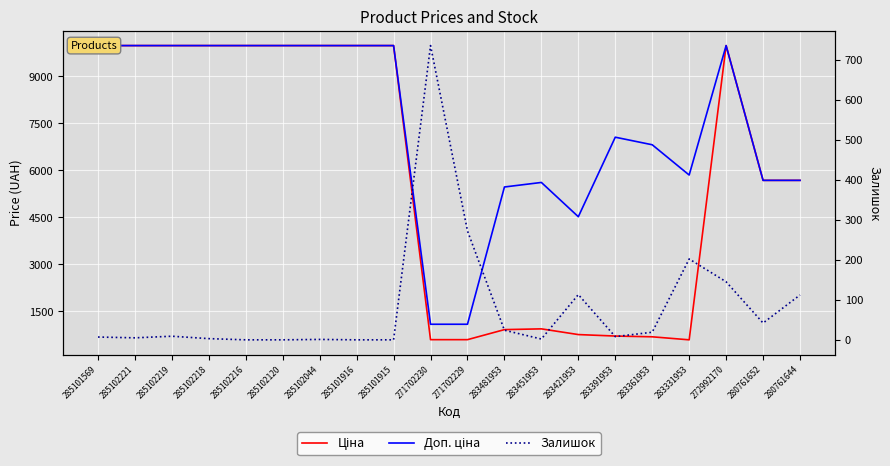

What are all the series names shown in the legend?

Ціна, Доп. ціна, Залишок